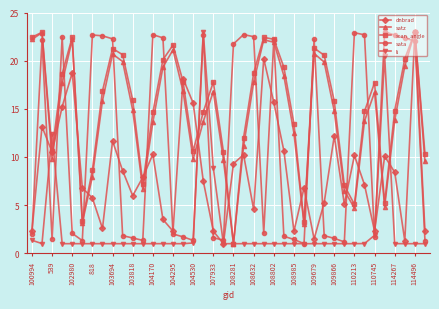

What is the average value of the scan_angle series?

15.2